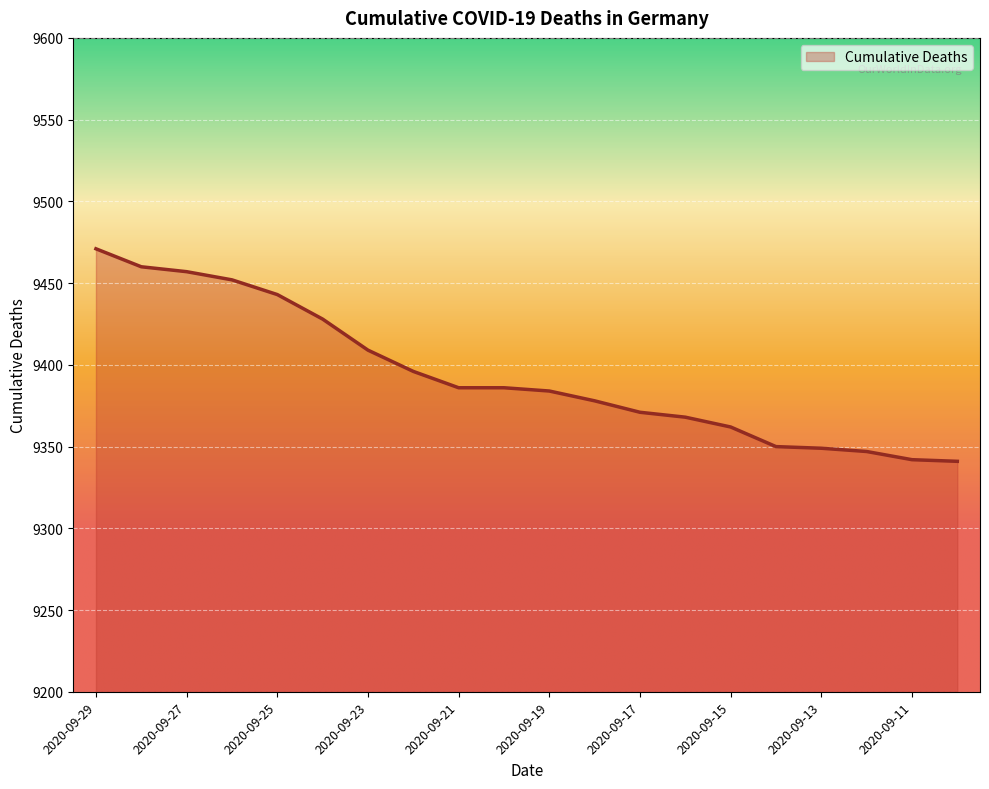

What is the difference between the maximum and minimum values?

130